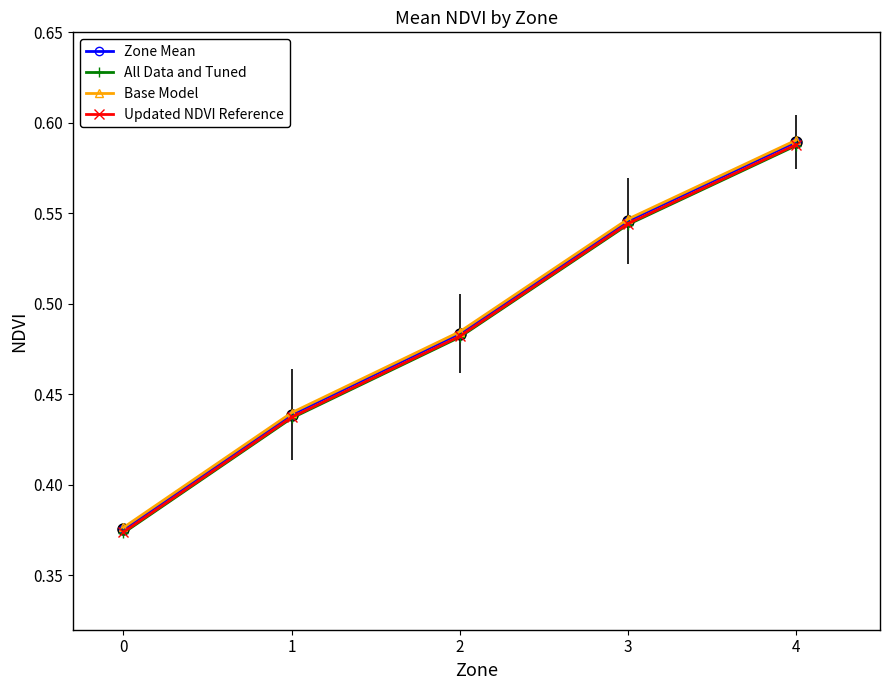

What is the total value across all series at 1?

1.8